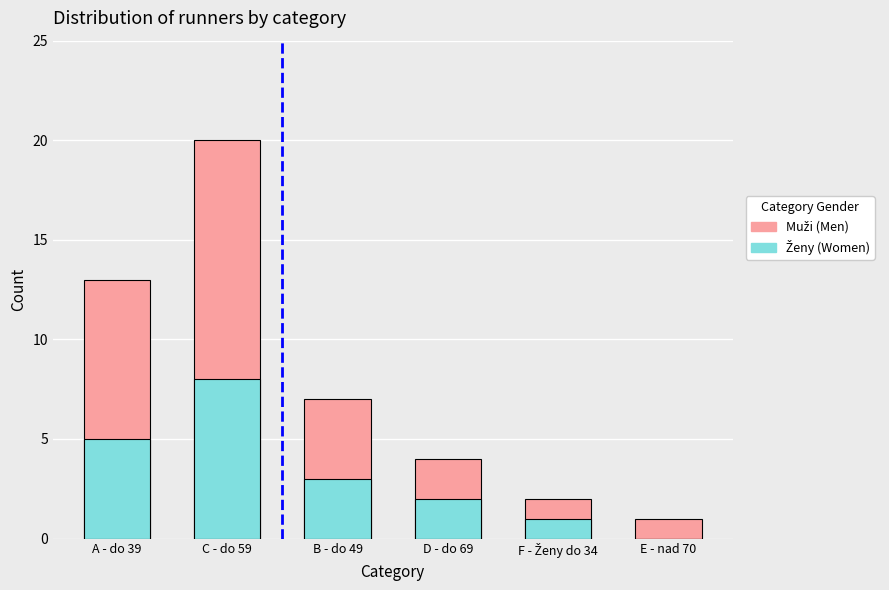

At which category is the sum across all series the highest?

C - do 59